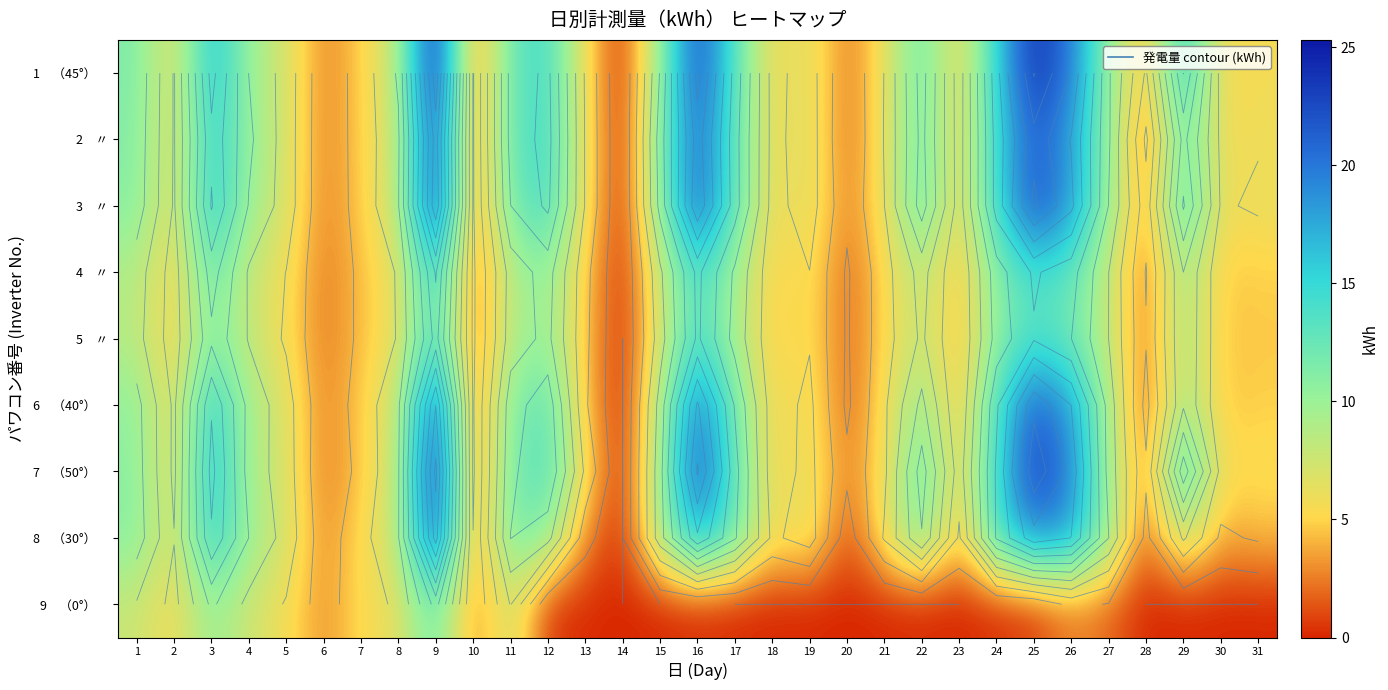

What is the greatest value displayed?

25.3